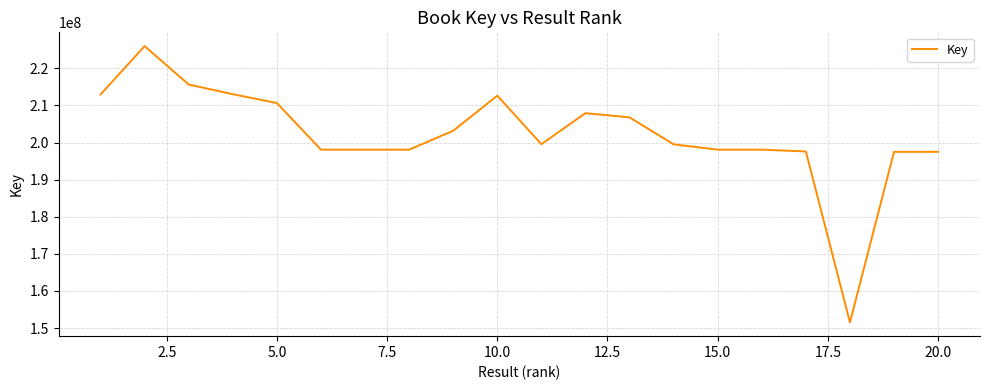

What is the smallest value displayed?

151544979